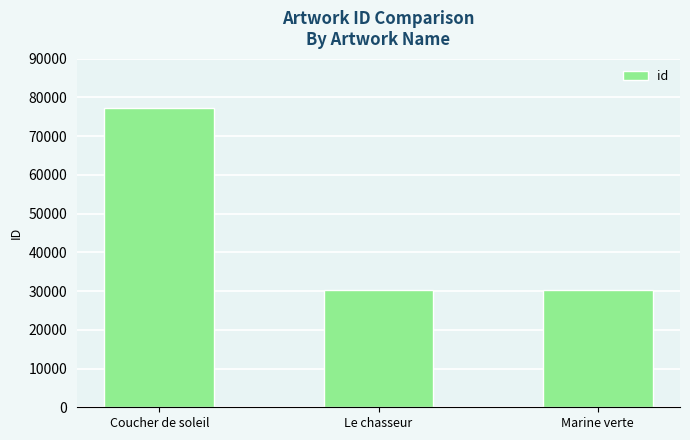

The chart shows a value of 30408 at Marine verte. True or false?

True